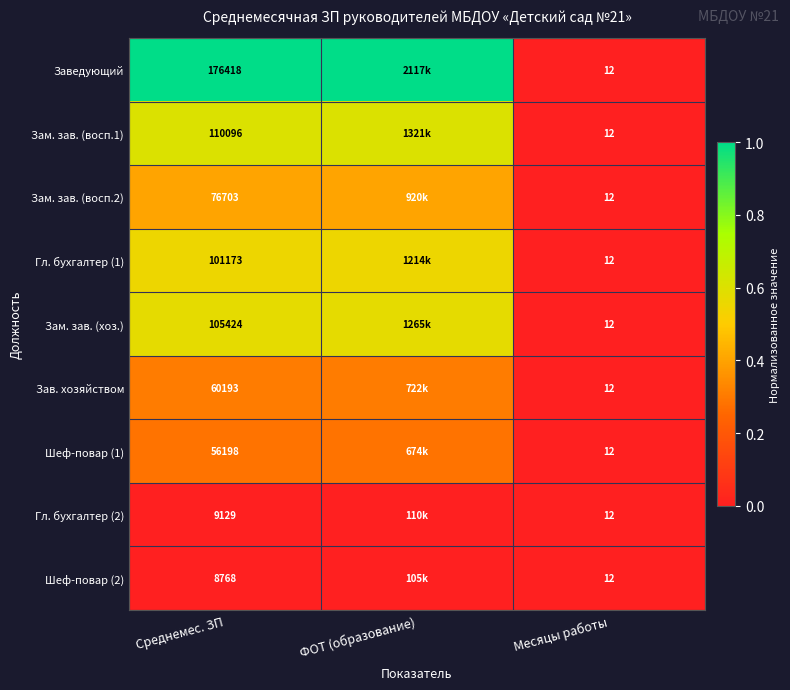

Between Среднемес. ЗП and Месяцы работы, which series saw the biggest shift?

Заведующий